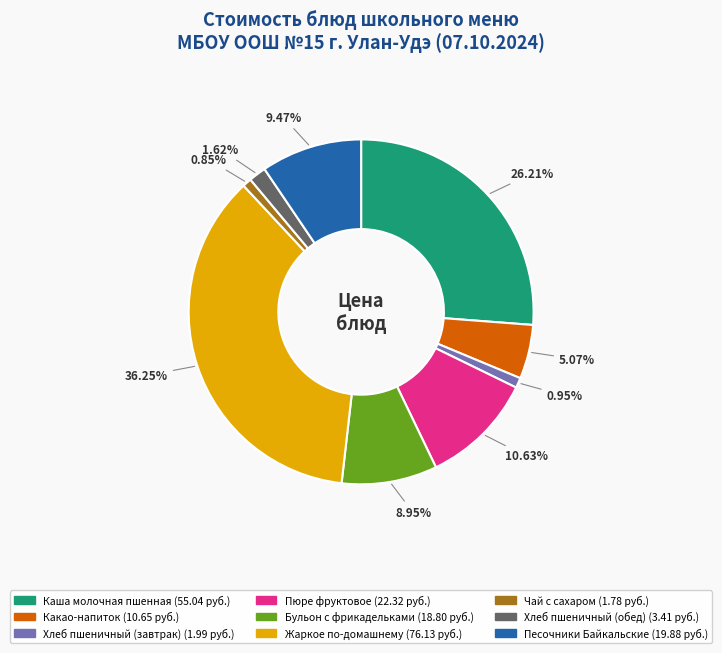

Count the number of slices in the pie.

9